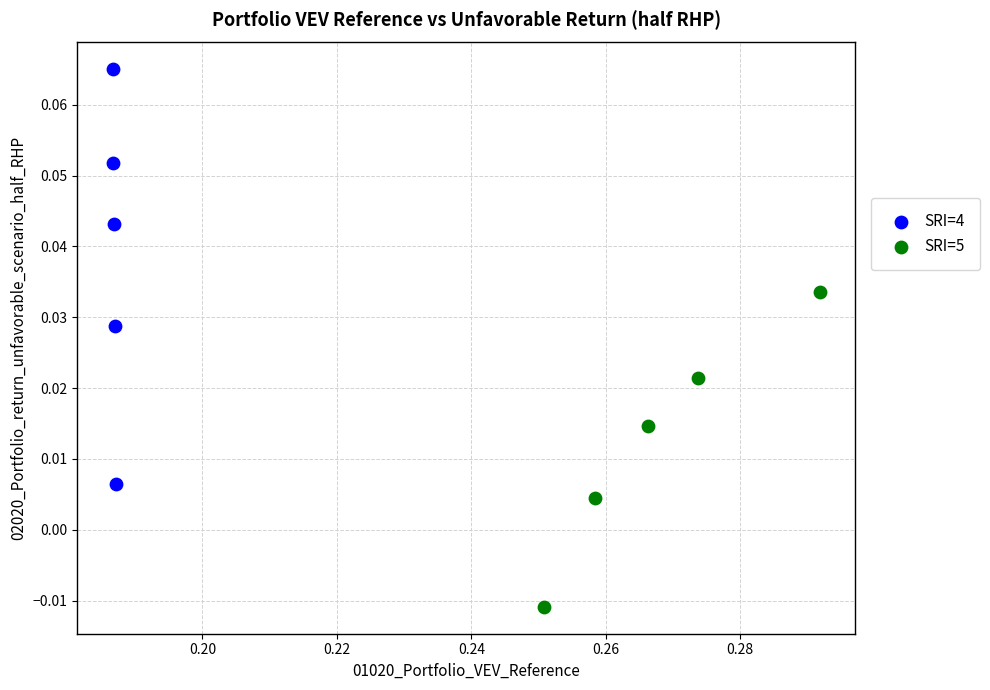

Which series contains the lowest Y value?

SRI=5